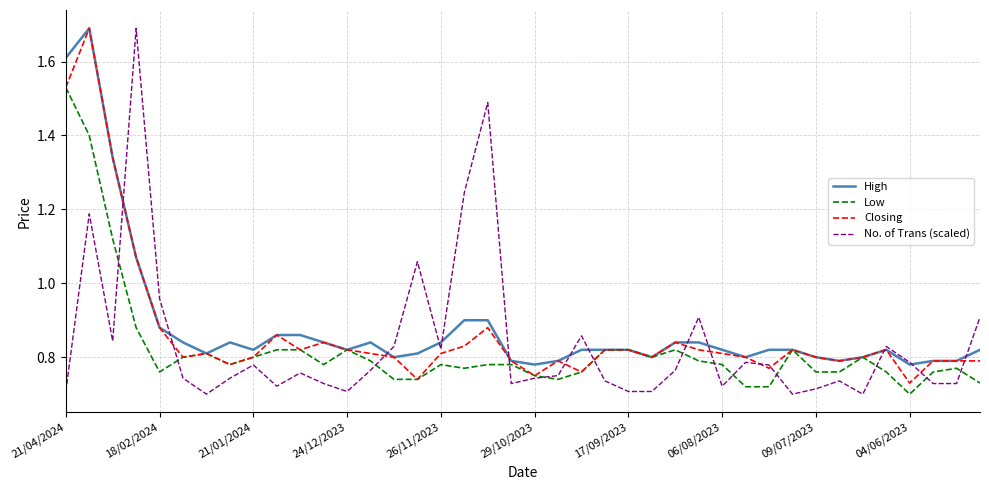

What is the maximum value shown in the chart?

1.7